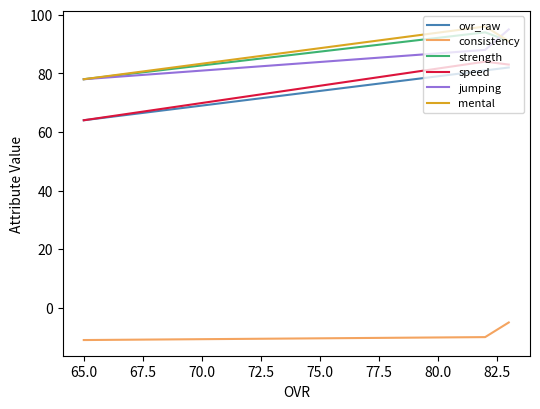

What is the greatest value displayed?

96